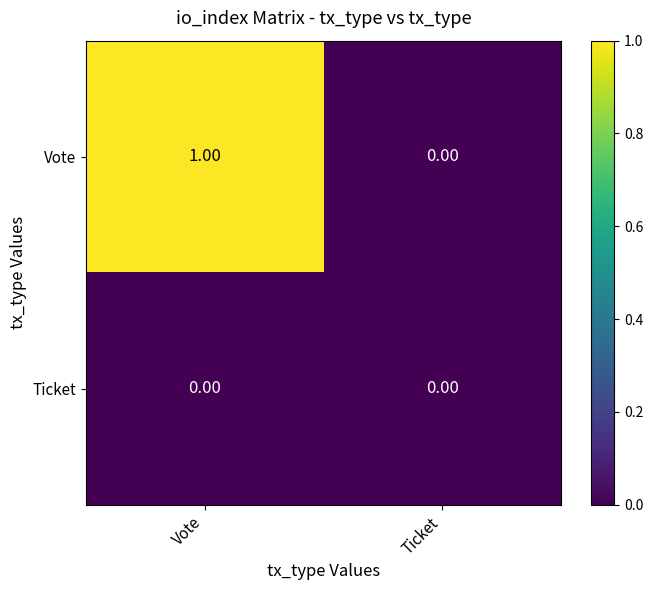

Which category has the highest value across all series?

Vote